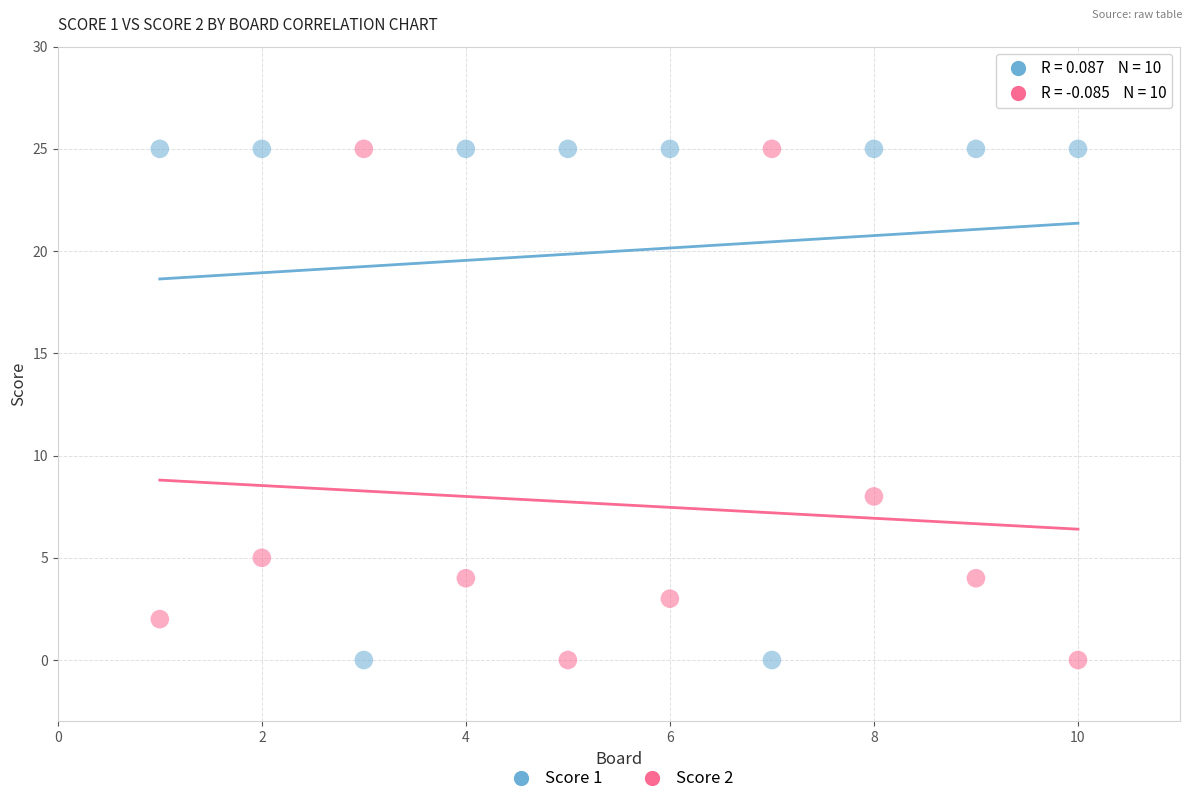

Across all series, what Y value is closest to 12?

8